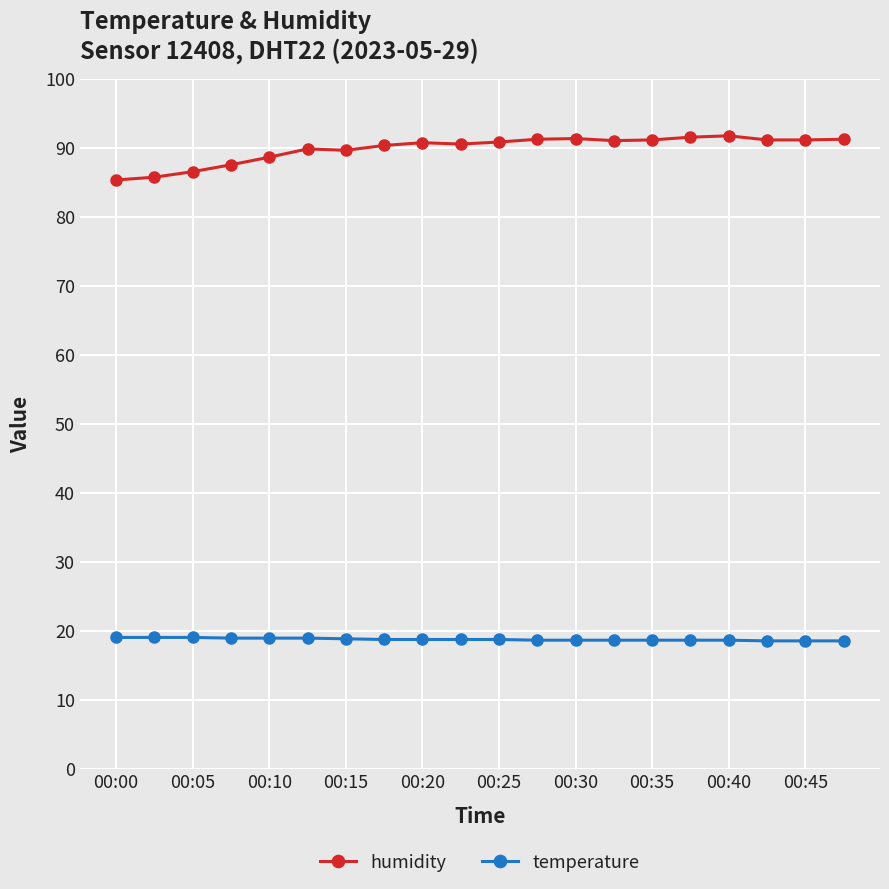

Which series has the widest spread of values?

humidity